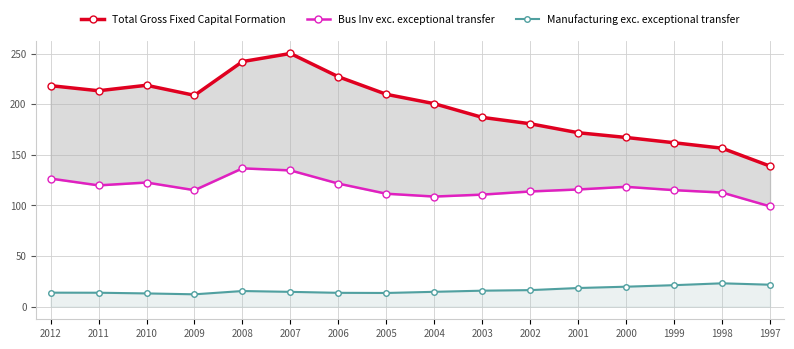

At which label does Manufacturing exc. exceptional transfer first exceed 15?

2008